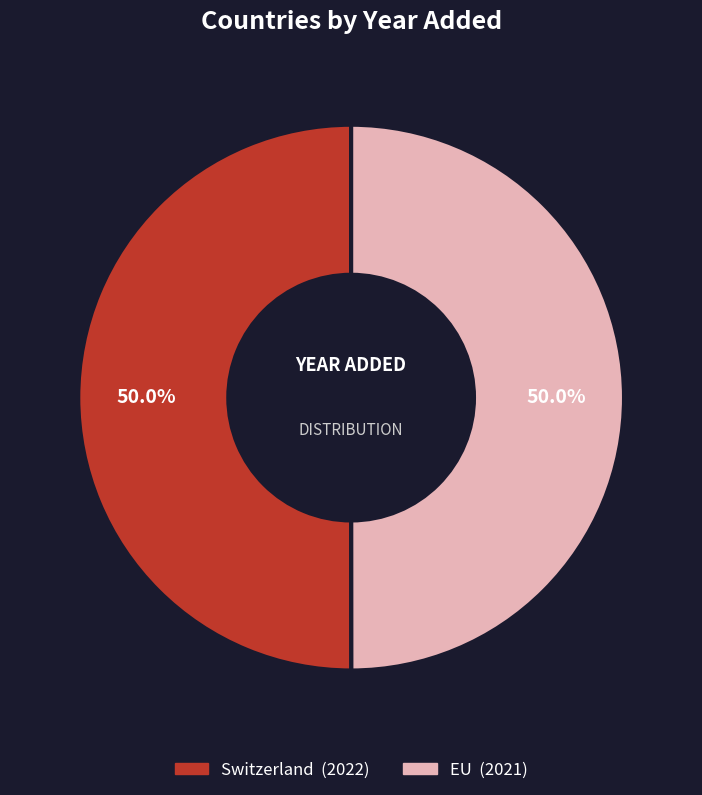

What is the ratio of the value at EU to the value at Switzerland?

1.0